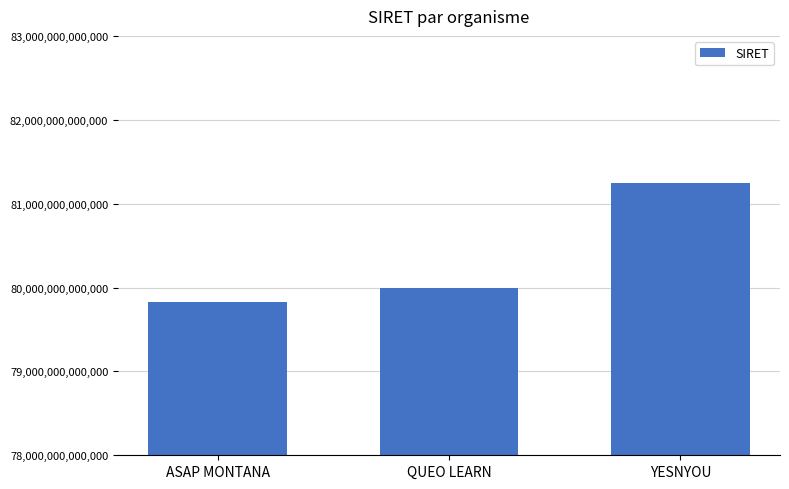

Where is the data nearest to the value 80538567500039?

QUEO LEARN